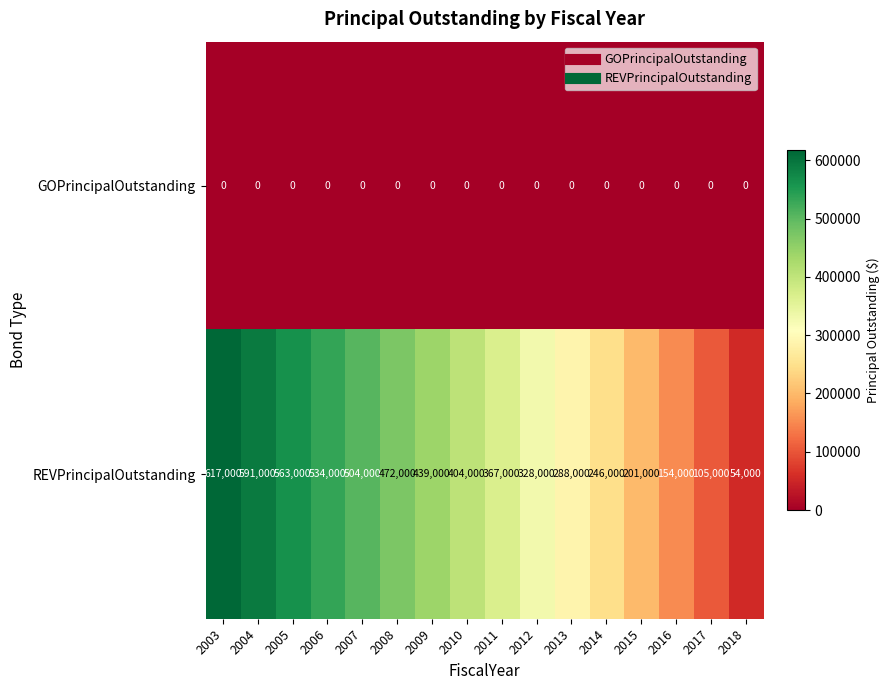

What is the difference between the highest and lowest values at 2015?

201000